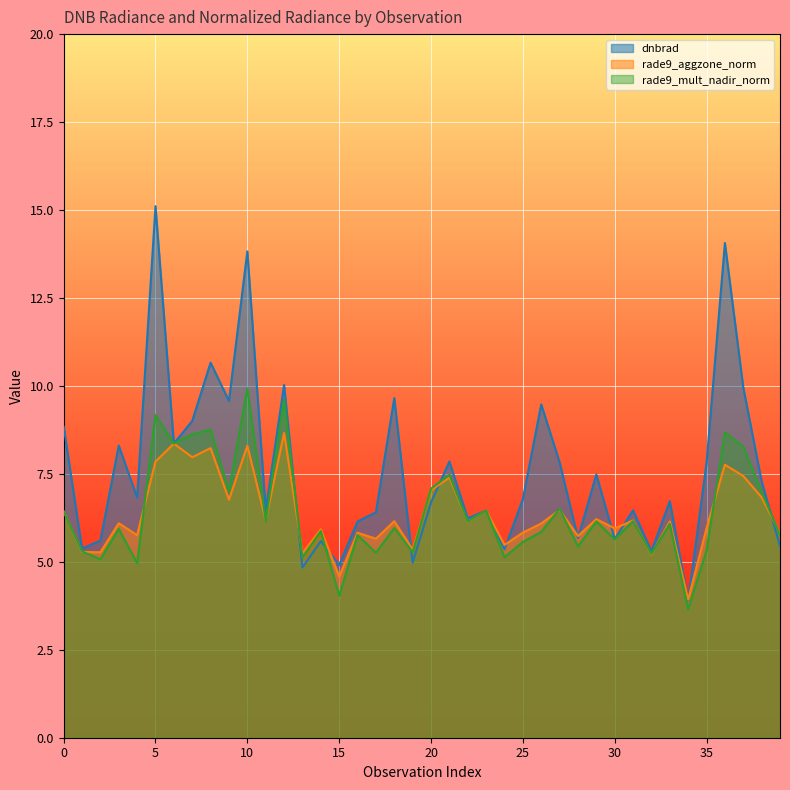

Which series has the largest range (max minus min)?

dnbrad